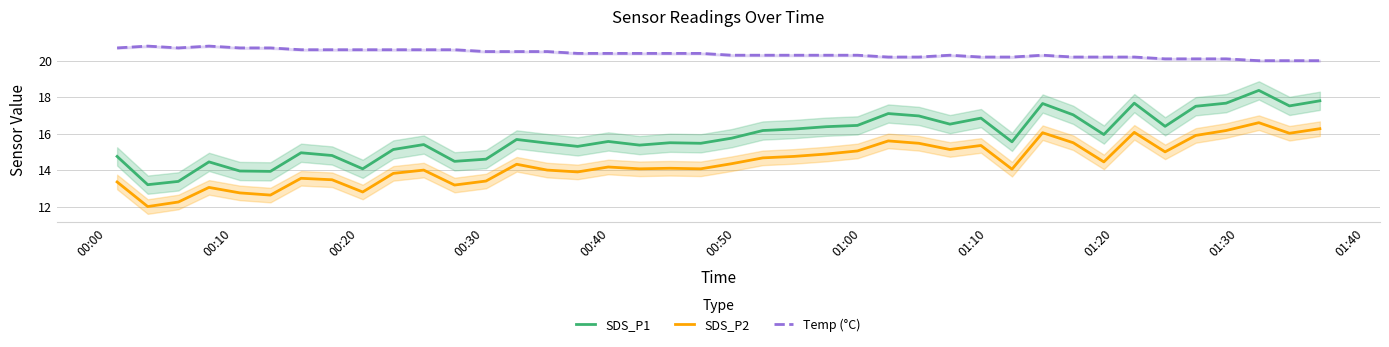

True or false: SDS_P2 and Temp (°C) intersect in this chart.

False